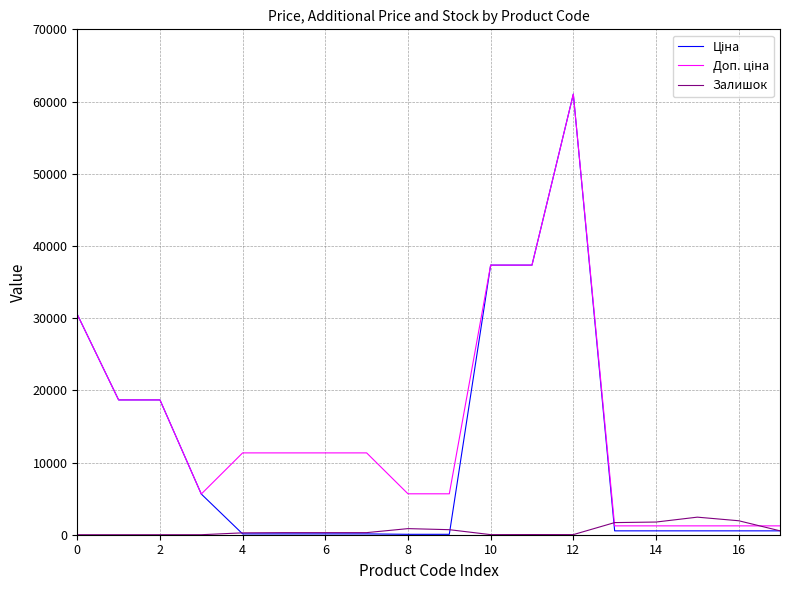

What is the highest value of the Залишок series?

2433.0